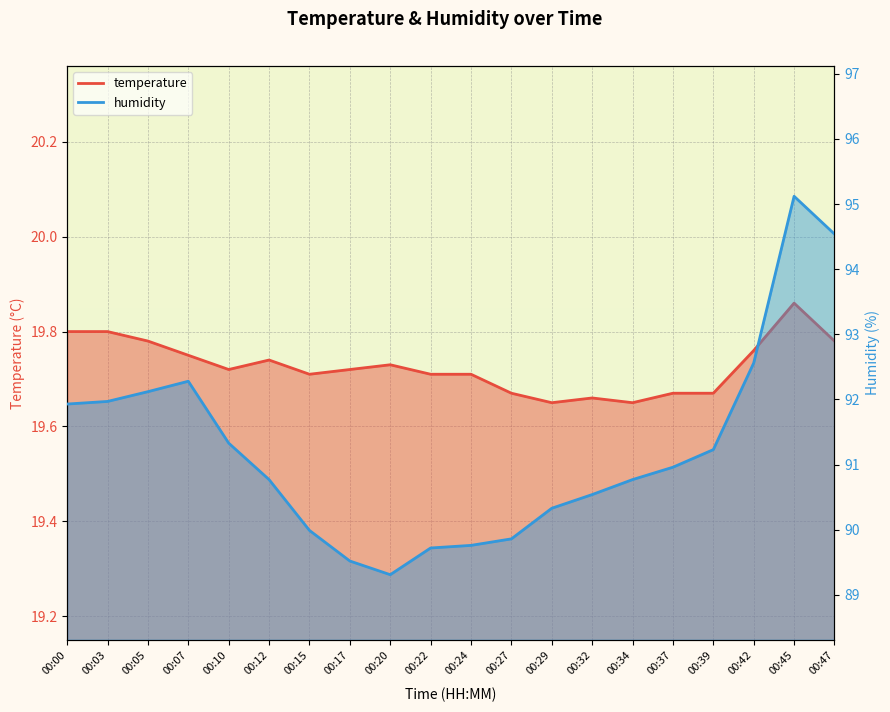

Does the chart display data point markers on the line(s)?

No